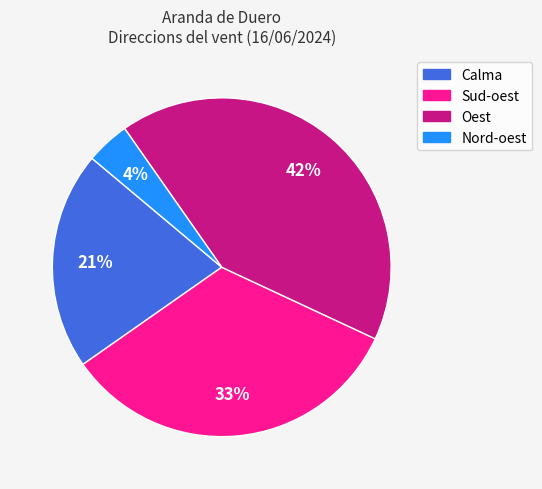

To the nearest percent, what is the average slice percentage?

25%